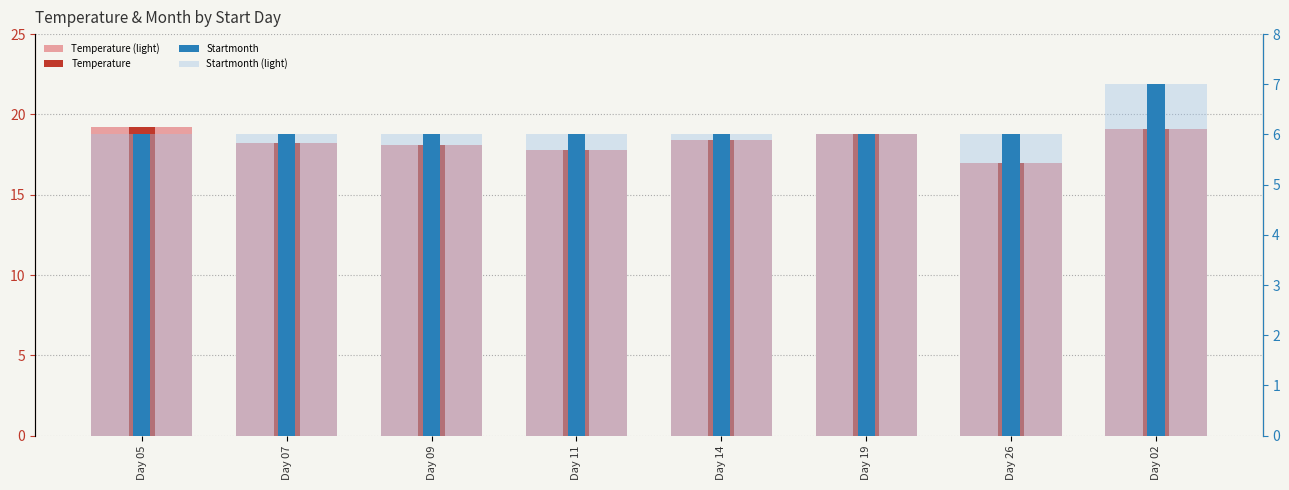

Rank the categories by Temperature (light) value from lowest to highest.

Day 26, Day 11, Day 09, Day 07, Day 14, Day 19, Day 02, Day 05